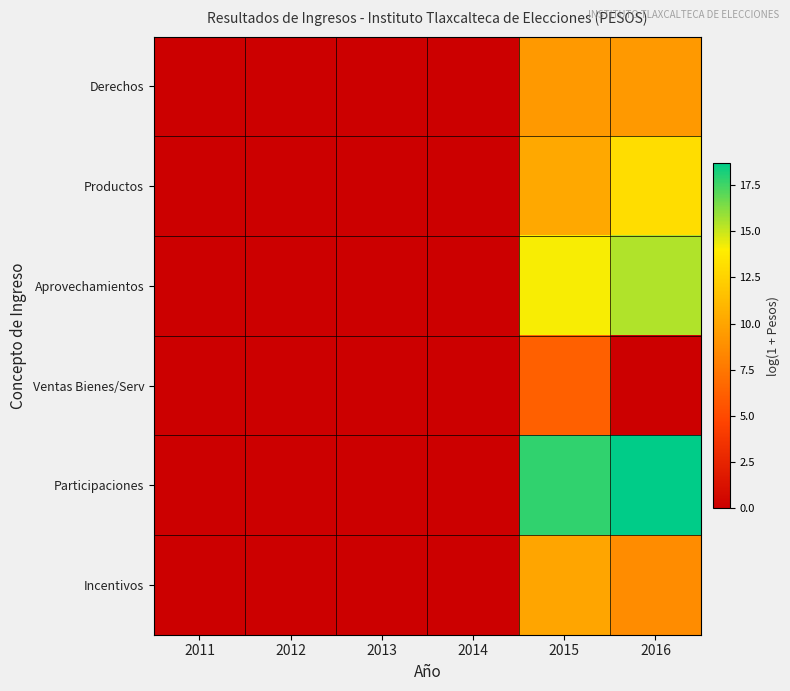

Reading left to right, list all the values displayed in this chart.

Derechos: 2011=0.0	2012=0.0	2013=0.0	2014=0.0	2015=9.4	2016=9.4
Productos: 2011=0.0	2012=0.0	2013=0.0	2014=0.0	2015=10.2	2016=13.1
Aprovechamientos: 2011=0.0	2012=0.0	2013=0.0	2014=0.0	2015=14.1	2016=15.4
Ventas Bienes/Serv: 2011=0.0	2012=0.0	2013=0.0	2014=0.0	2015=6.2	2016=0.0
Participaciones: 2011=0.0	2012=0.0	2013=0.0	2014=0.0	2015=17.8	2016=18.7
Incentivos: 2011=0.0	2012=0.0	2013=0.0	2014=0.0	2015=10.0	2016=8.7